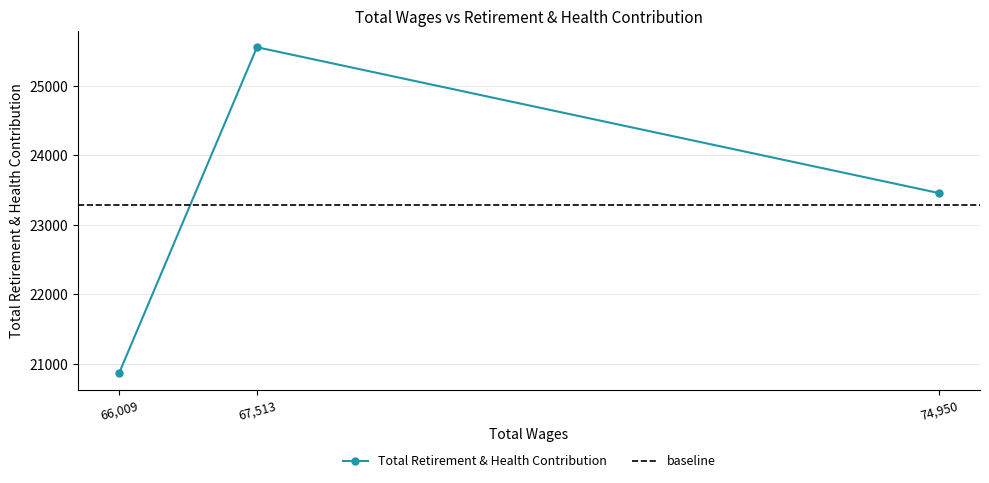

True or false: the data shows 33304 at 67513.0.

False